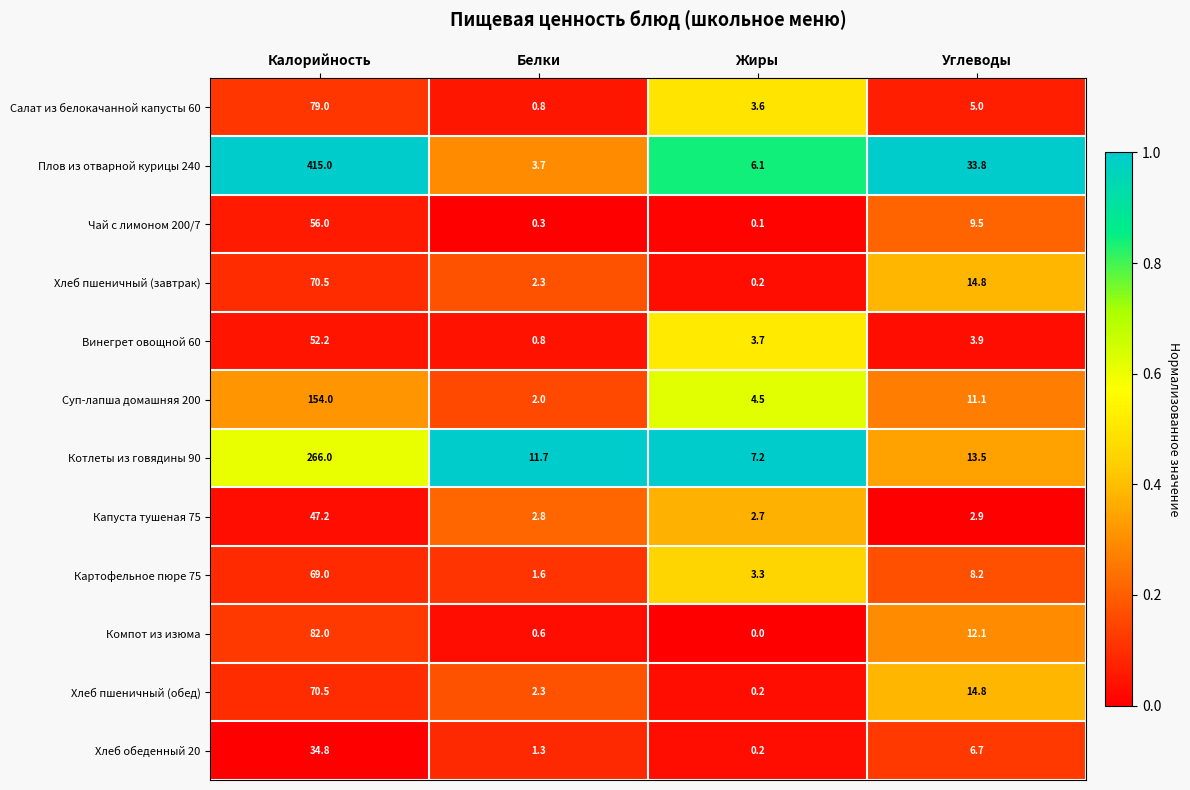

What is the difference between the maximum and minimum values in the Картофельное пюре 75 series?

67.4